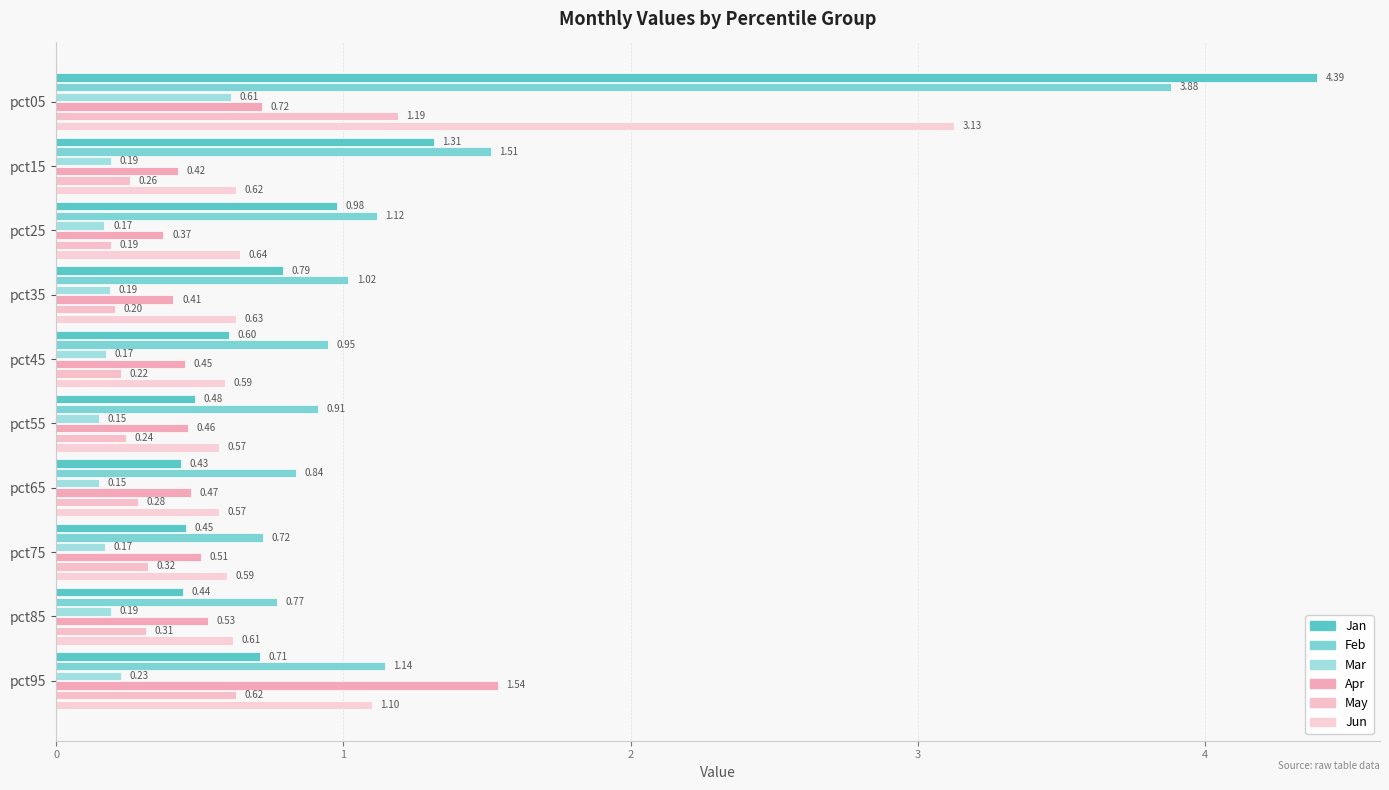

What is the lowest value of the Jan series?

0.4